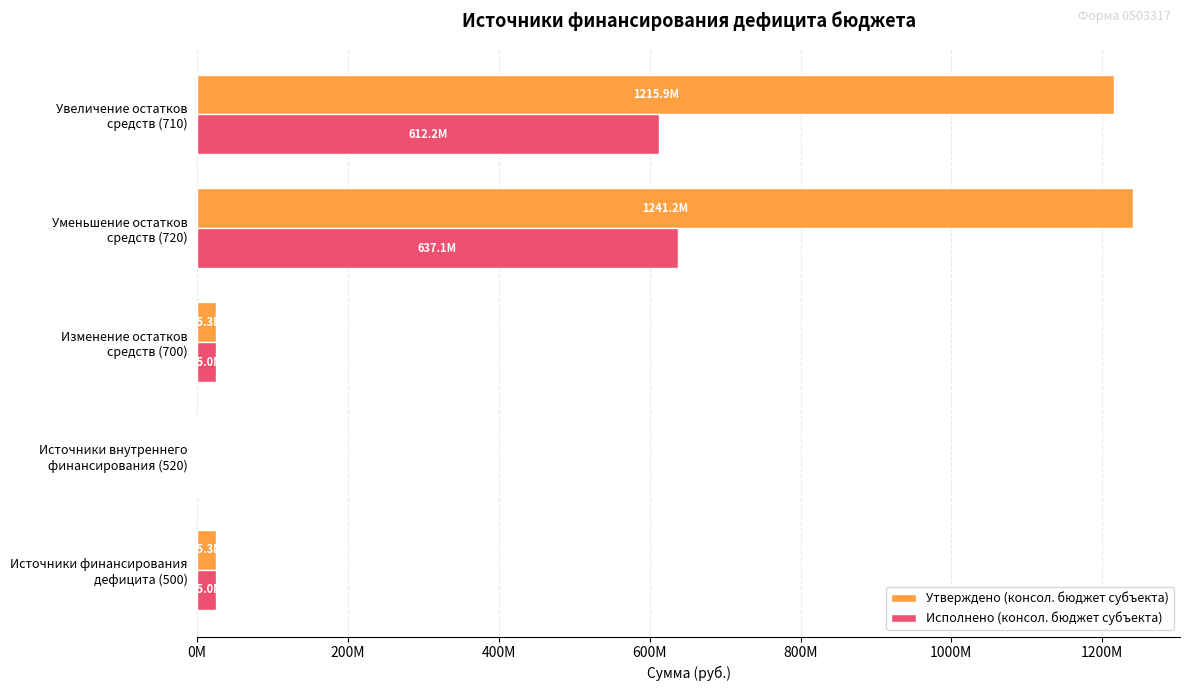

What are all the series names shown in the legend?

Утверждено (консол. бюджет субъекта), Исполнено (консол. бюджет субъекта)